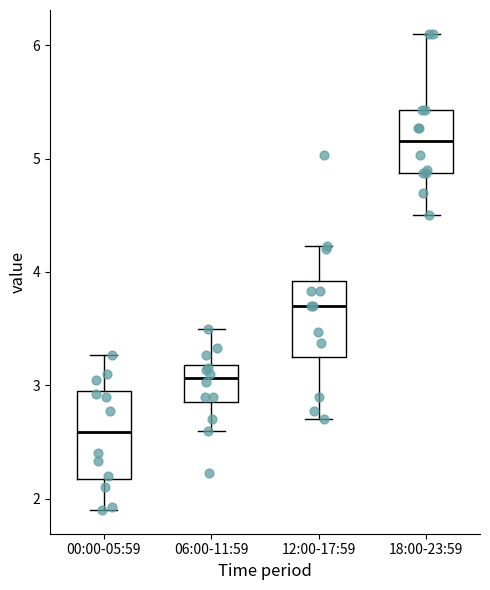

Which box's median line is the highest?

18:00-23:59